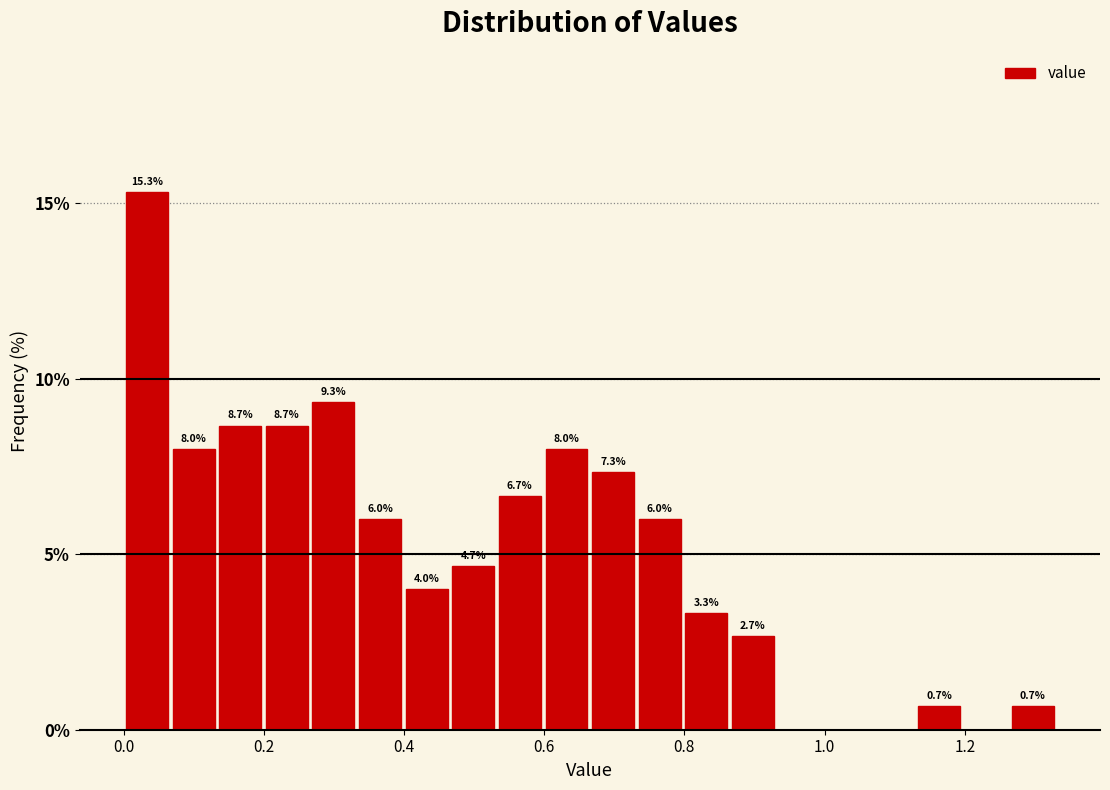

Read against the x-axis, roughly where is the centre of the tallest bar?

0.04